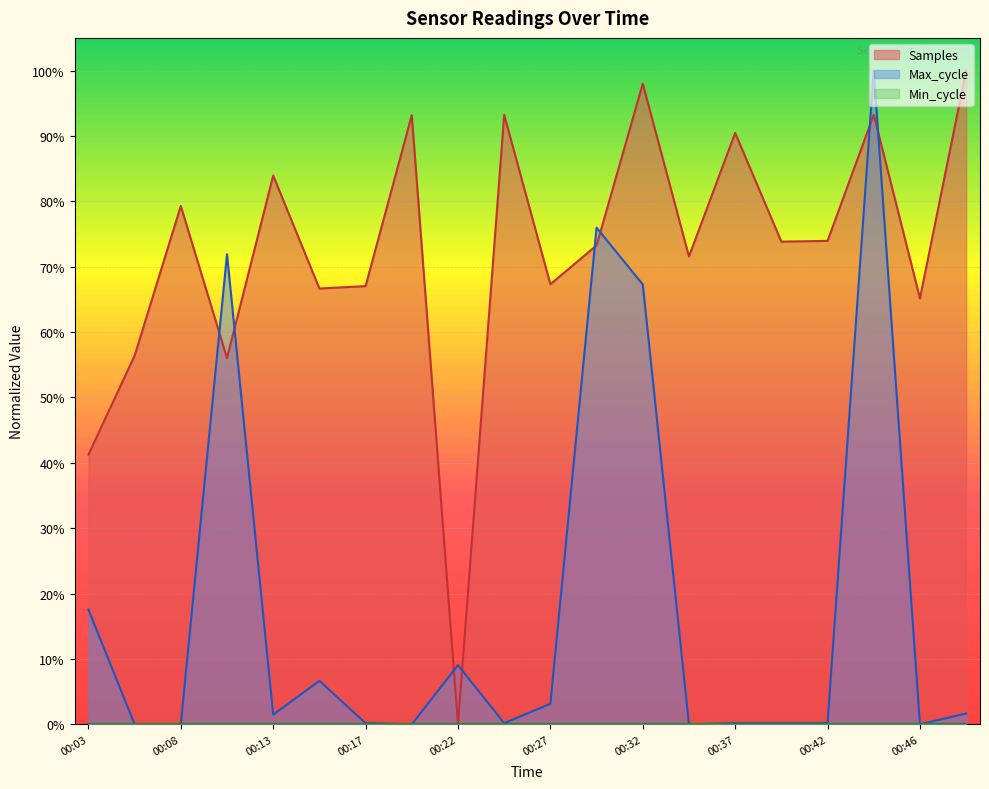

What is the spread (max minus min) of values at 00:49?

1.0